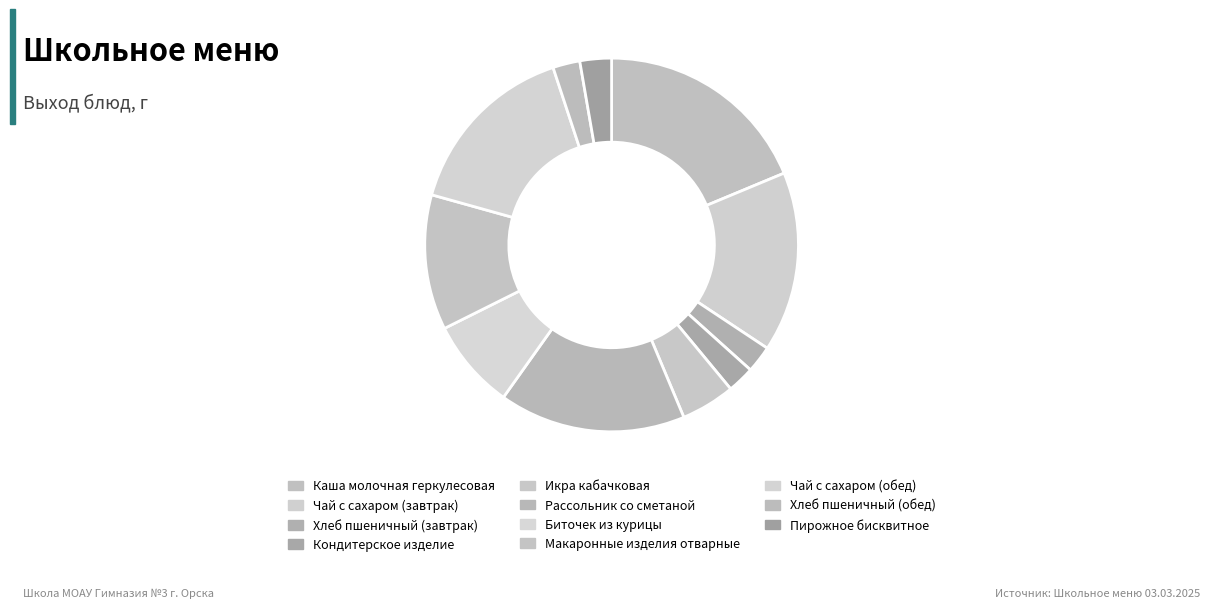

What percentage is the Чай с сахаром (завтрак) slice, to the nearest percent?

16%